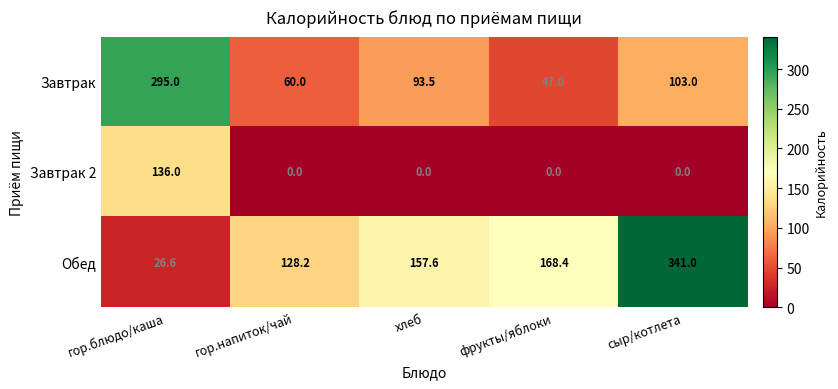

Reading right to left, transcribe all the data shown in this chart.

Завтрак: 103.0	47.0	93.5	60.0	295.0
Завтрак 2: 0.0	0.0	0.0	0.0	136.0
Обед: 341.0	168.4	157.6	128.2	26.6